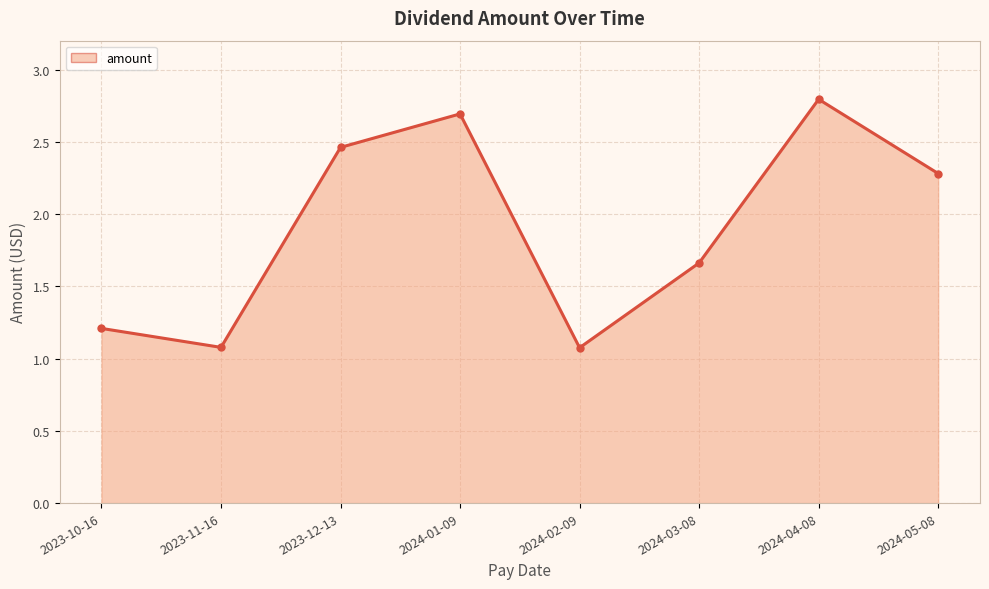

What is the smallest value displayed?

1.1